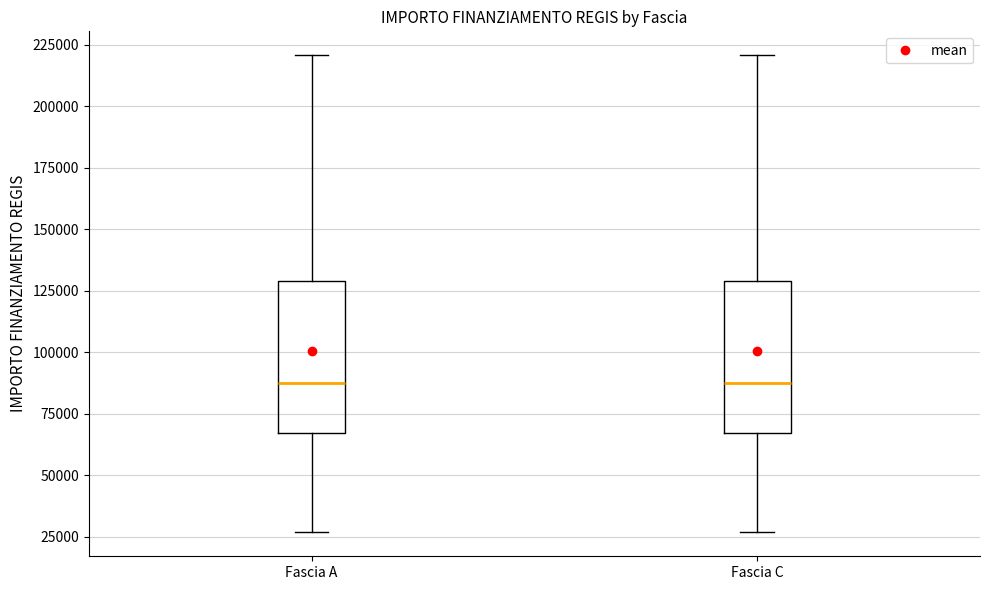

Reading left to right, read every box against the y-axis: the position of its median line, the range the box covers, and the ends of its whiskers. The values are not printed on the chart, so give them approximately, as read against the axis.

Fascia A: median 85000, box 65000 to 130000, whiskers 25000 to 220000
Fascia C: median 85000, box 65000 to 130000, whiskers 25000 to 220000